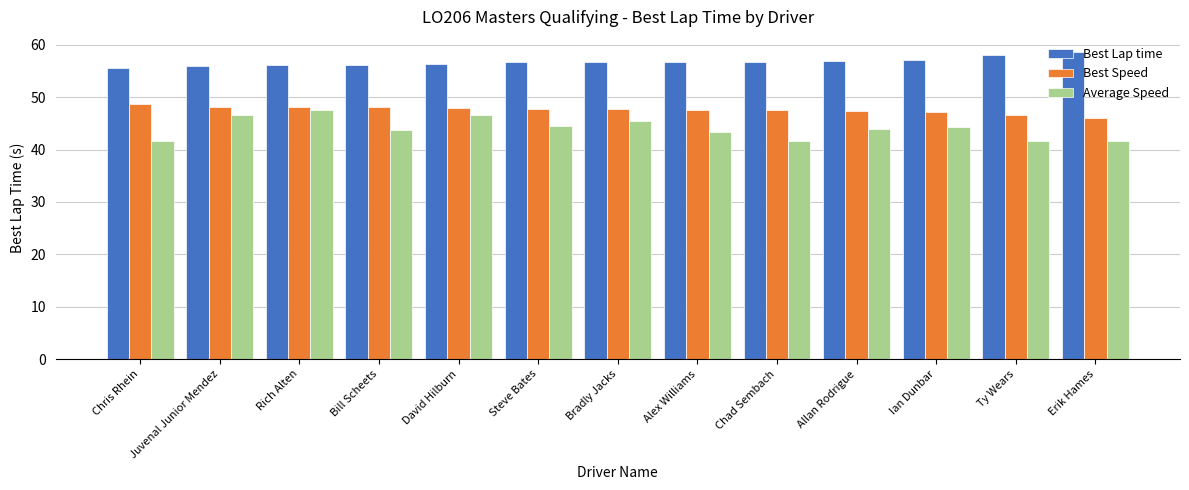

What is the smallest value displayed?

41.6